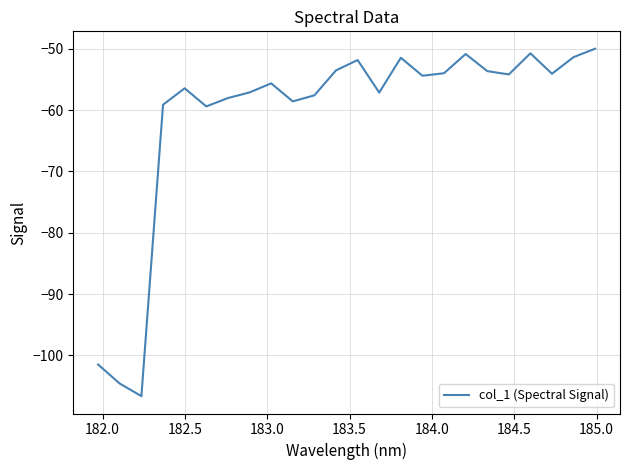

What is the average value?

-60.9